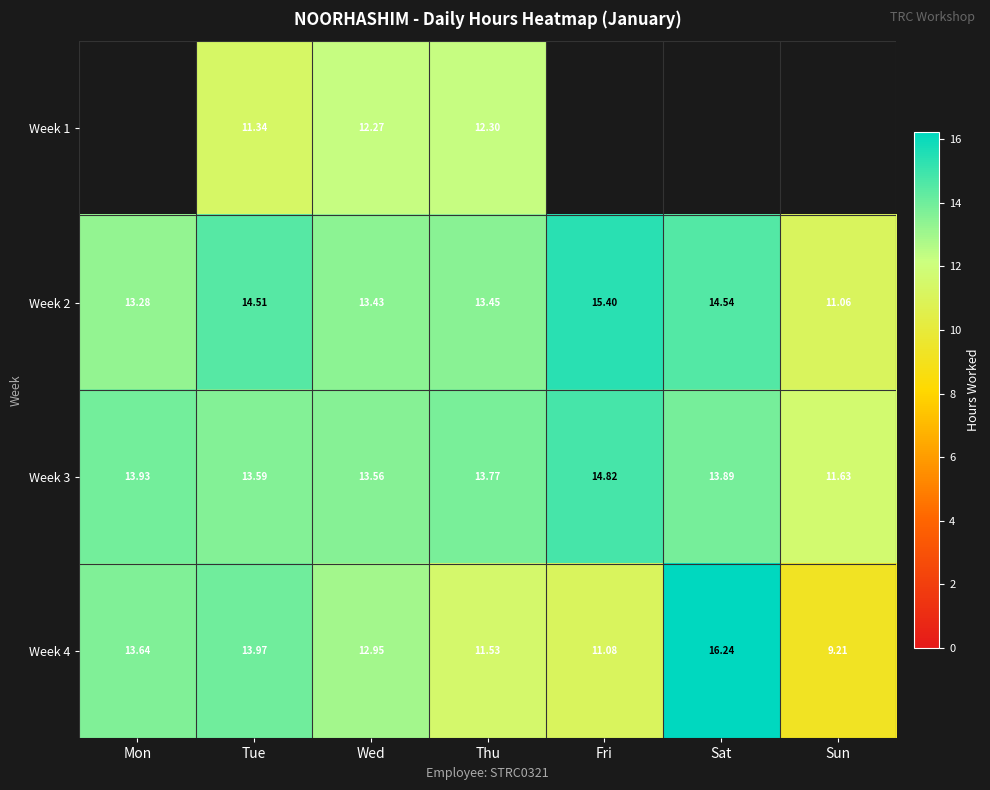

The value of Week 1 at Tue is 11.3. True or false?

True